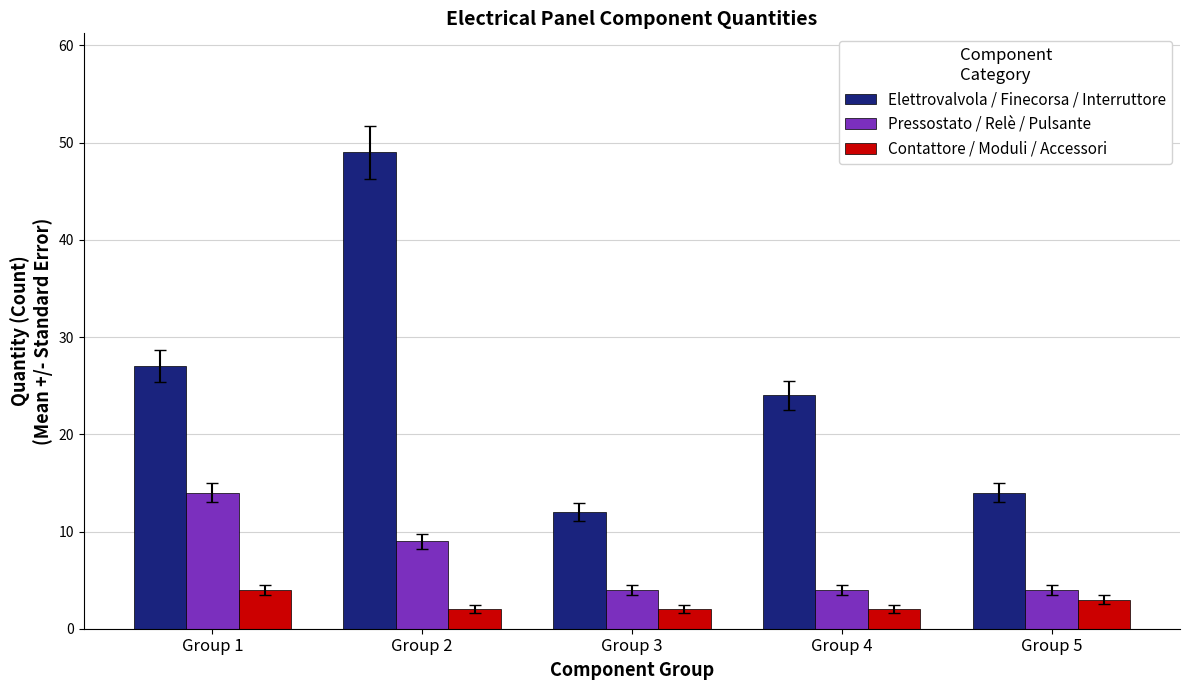

Reading left to right, list all the values displayed in this chart.

Elettrovalvola / Finecorsa / Interruttore: Group 1=27	Group 2=49	Group 3=12	Group 4=24	Group 5=14
Pressostato / Relè / Pulsante: Group 1=14	Group 2=9	Group 3=4	Group 4=4	Group 5=4
Contattore / Moduli / Accessori: Group 1=4	Group 2=2	Group 3=2	Group 4=2	Group 5=3